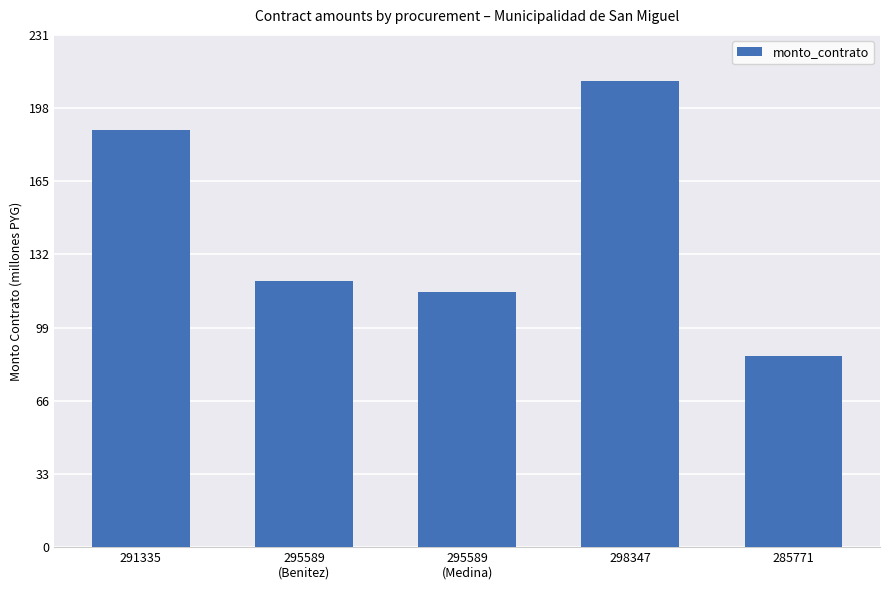

List the labels in order of value, smallest first.

285771, 295589
(Medina), 295589
(Benitez), 291335, 298347